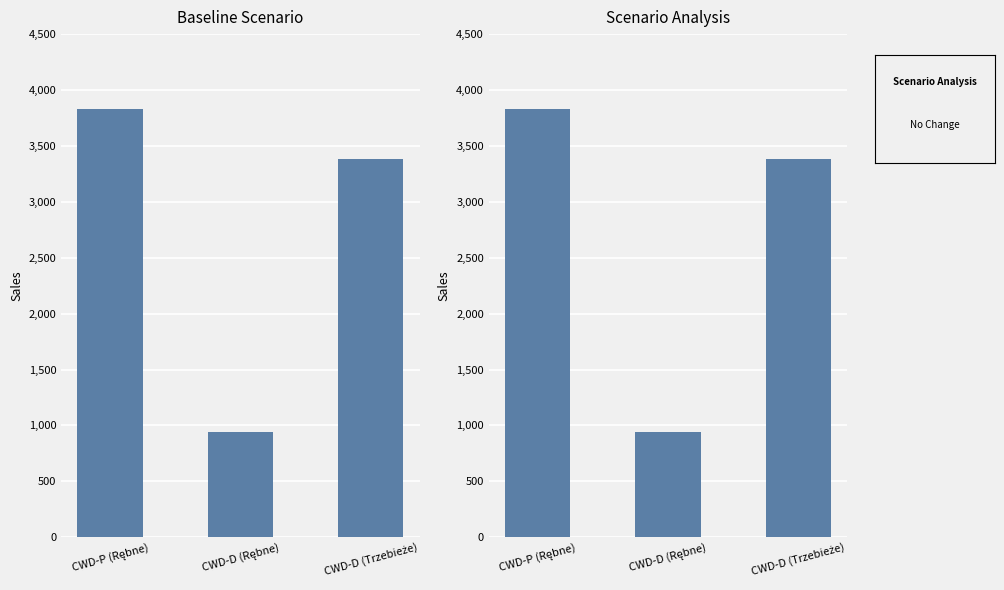

Where is the data nearest to the value 2386?

CWD-D (Trzebieże)